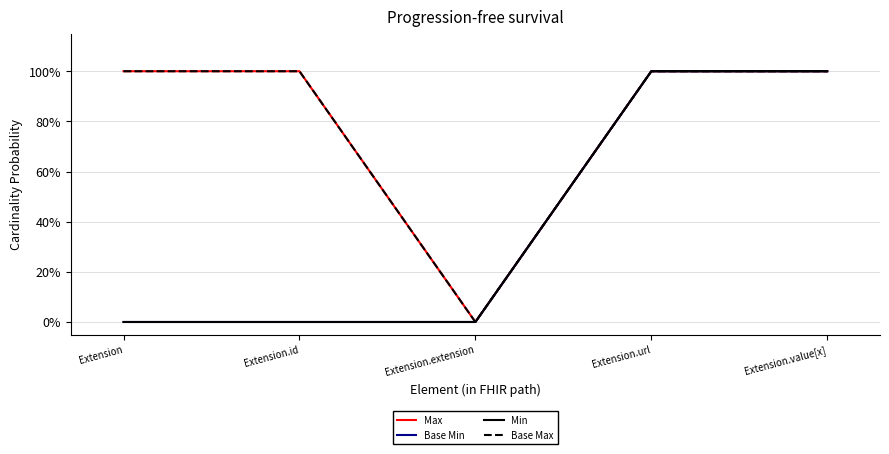

True or false: Base Min and Max intersect in this chart.

False